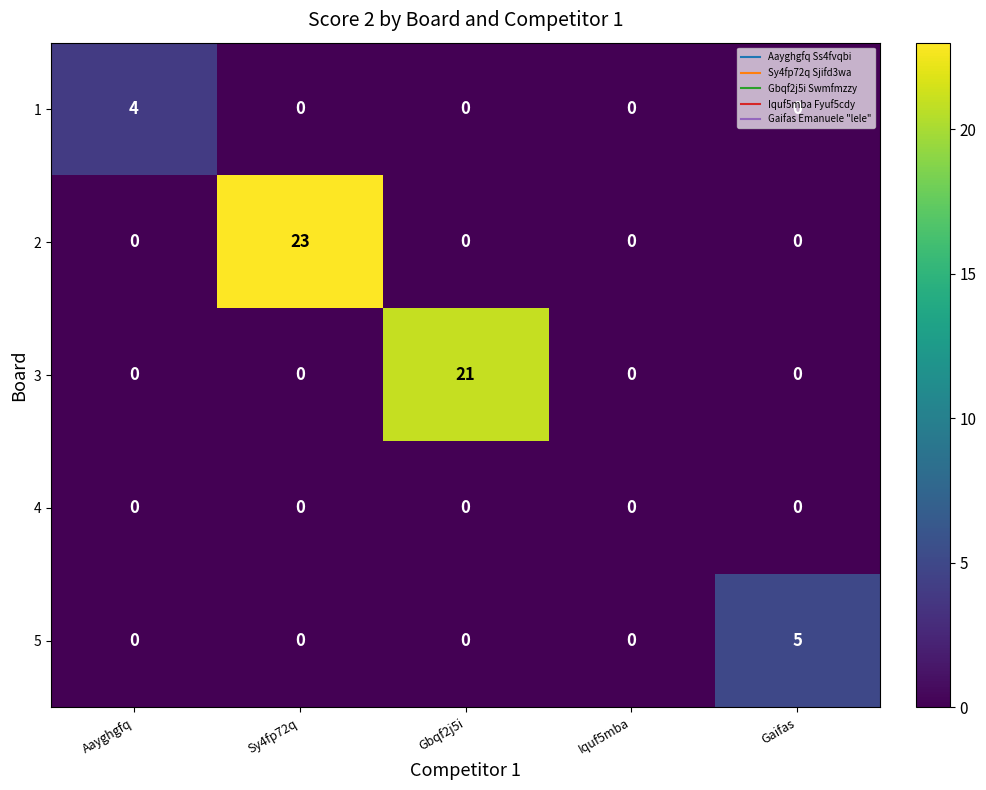

At which label does 1 reach its peak?

Aayghgfq